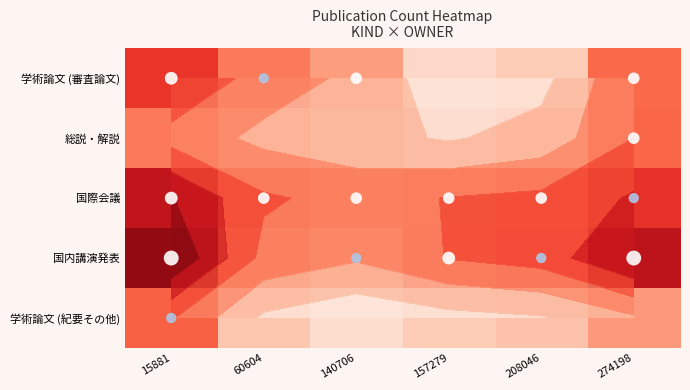

What is the maximum value shown in the chart?

2.6